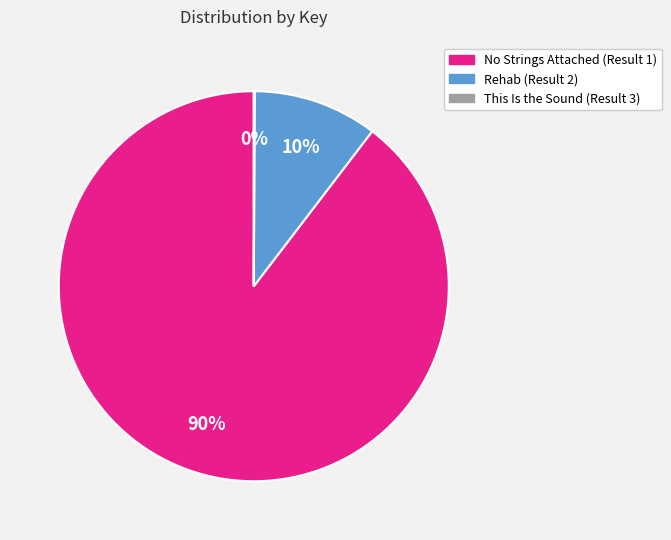

True or false: No Strings Attached (Result 1) accounts for 99% of the total.

False